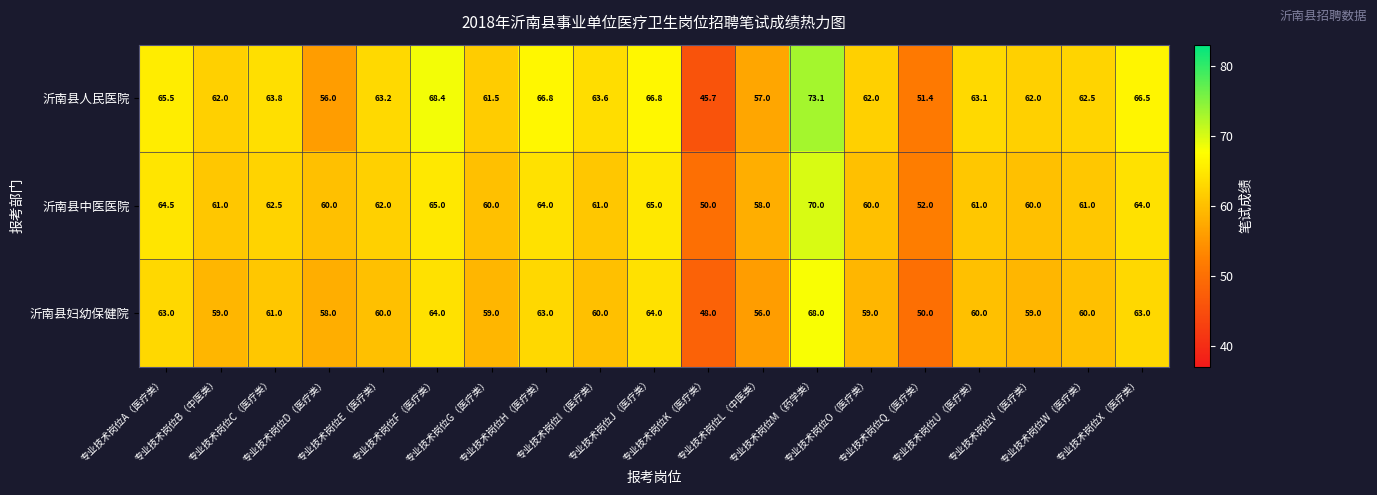

Rank the series by their average value, from highest to lowest.

沂南县人民医院, 沂南县中医医院, 沂南县妇幼保健院